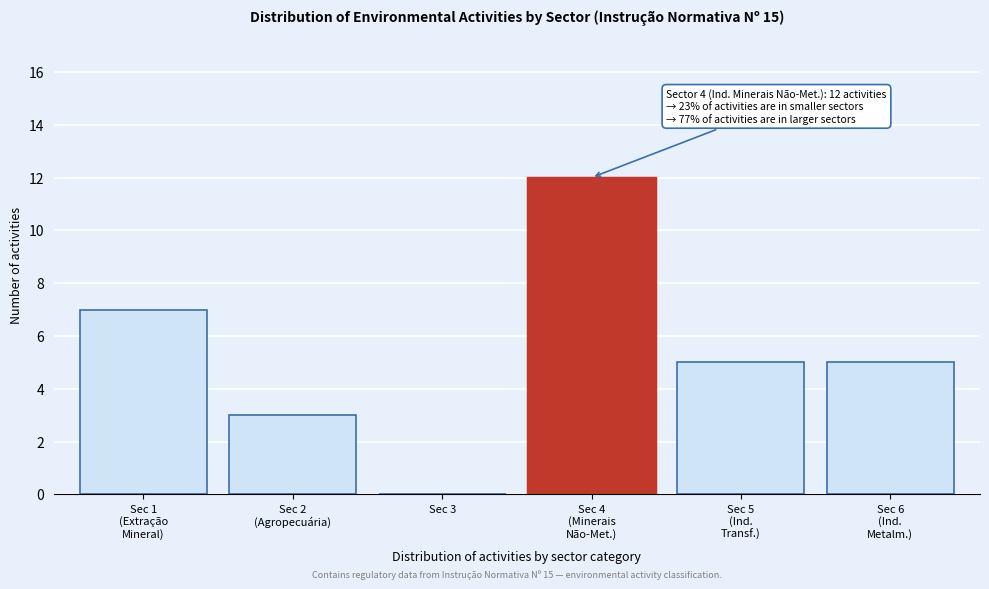

What is the sum of all values?

32